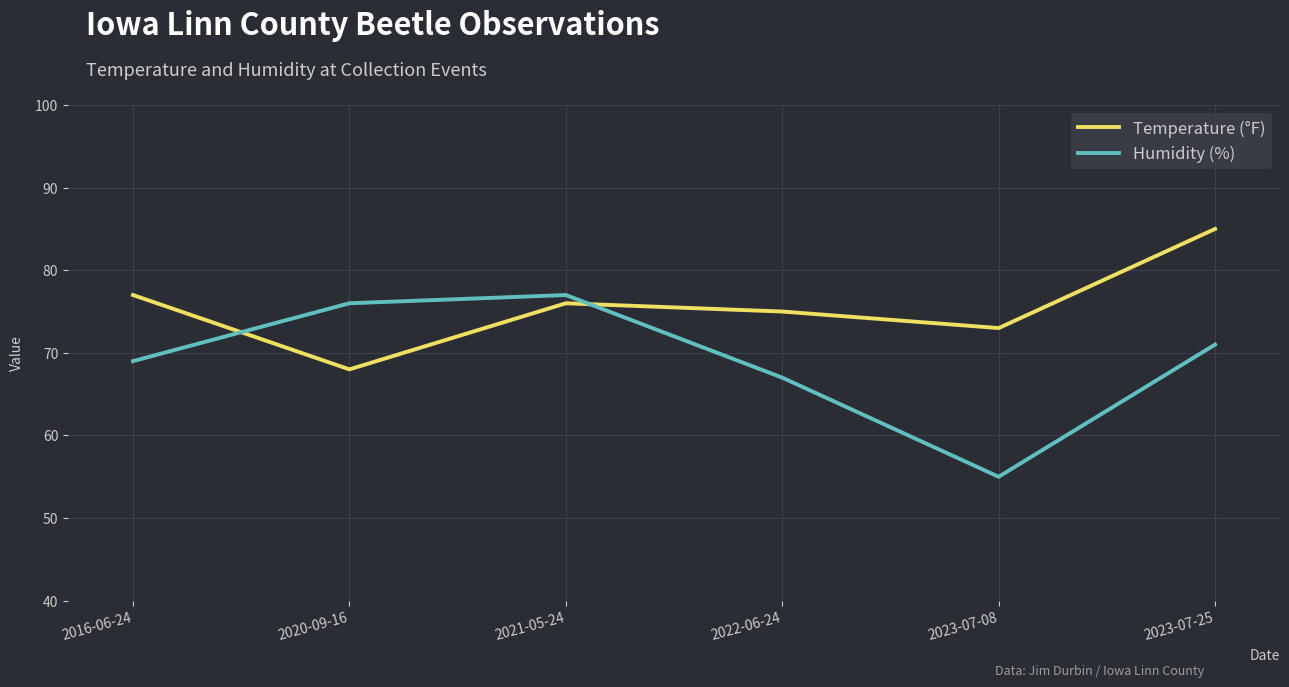

What is the approximate value of Temperature (°F) at 2022-06-24?

75